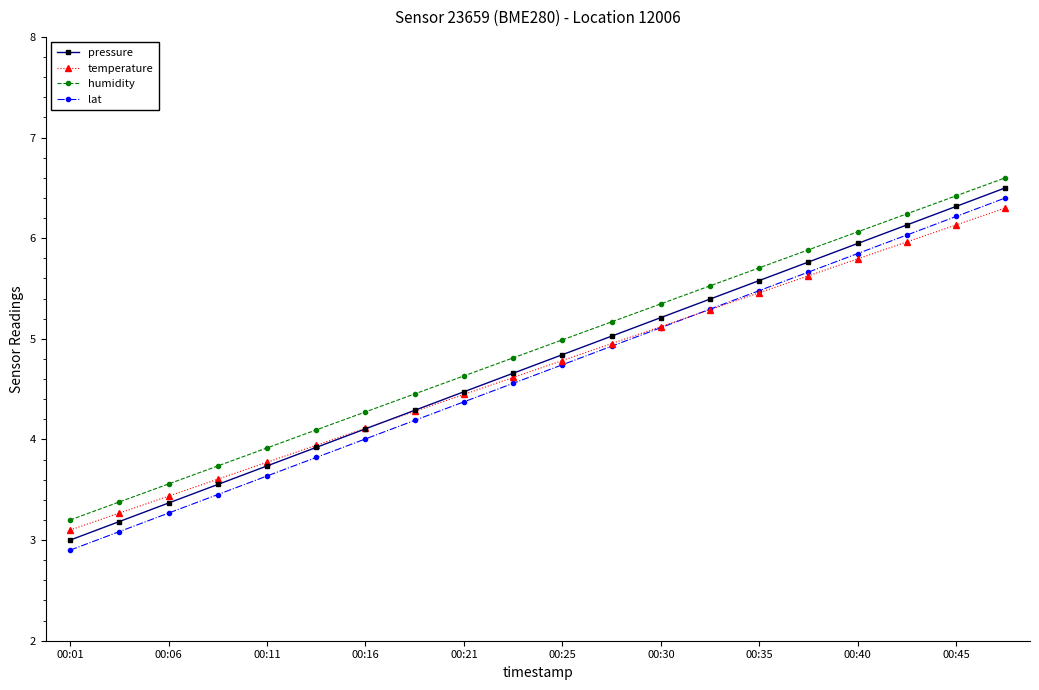

How many data points in pressure are above 4?

14